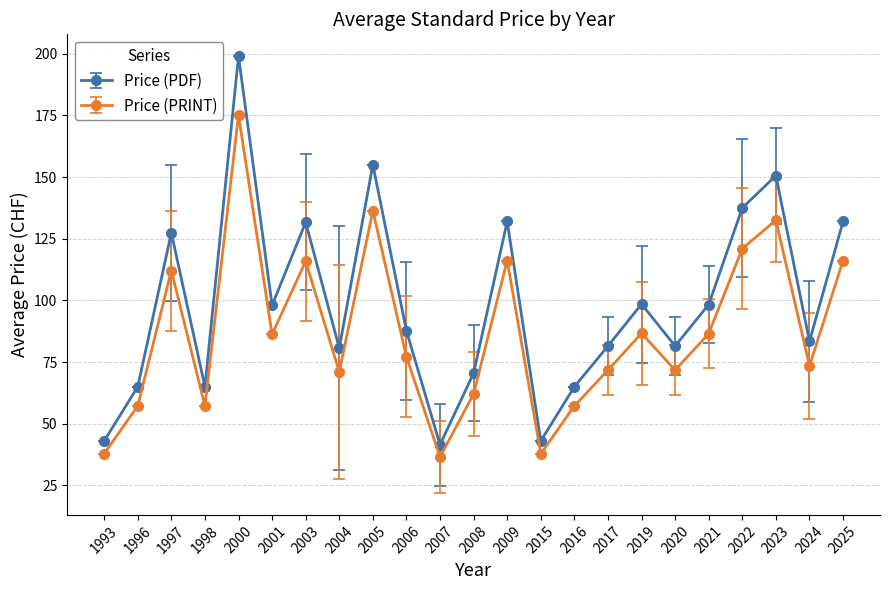

What is the difference between the maximum and minimum values in the Price (PRINT) series?

138.6